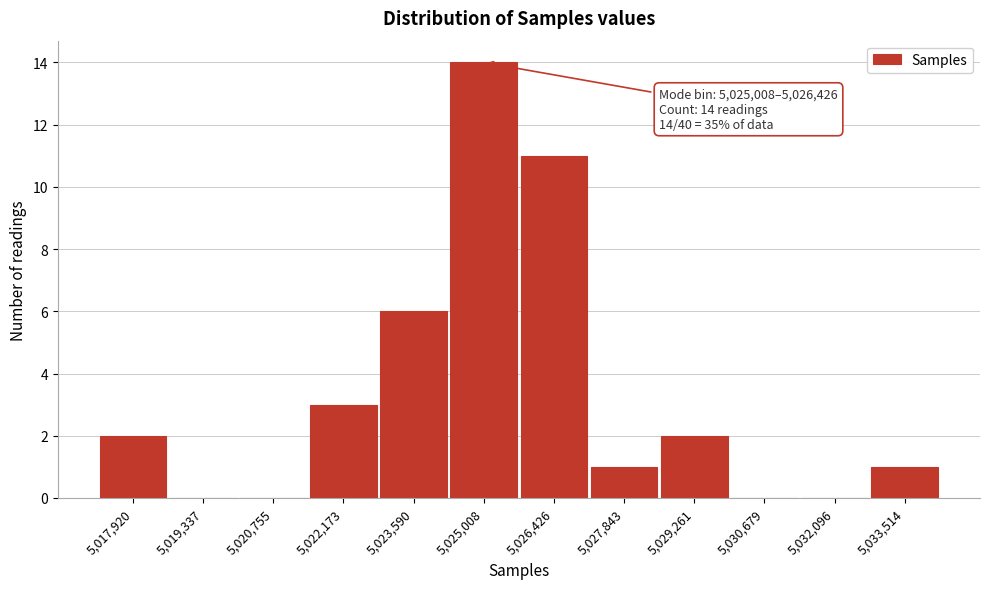

Reading right to left, what are all the values shown in this chart?

5,033,514=1	5,032,096=0	5,030,679=0	5,029,261=2	5,027,843=1	5,026,426=11	5,025,008=14	5,023,590=6	5,022,173=3	5,020,755=0	5,019,337=0	5,017,920=2